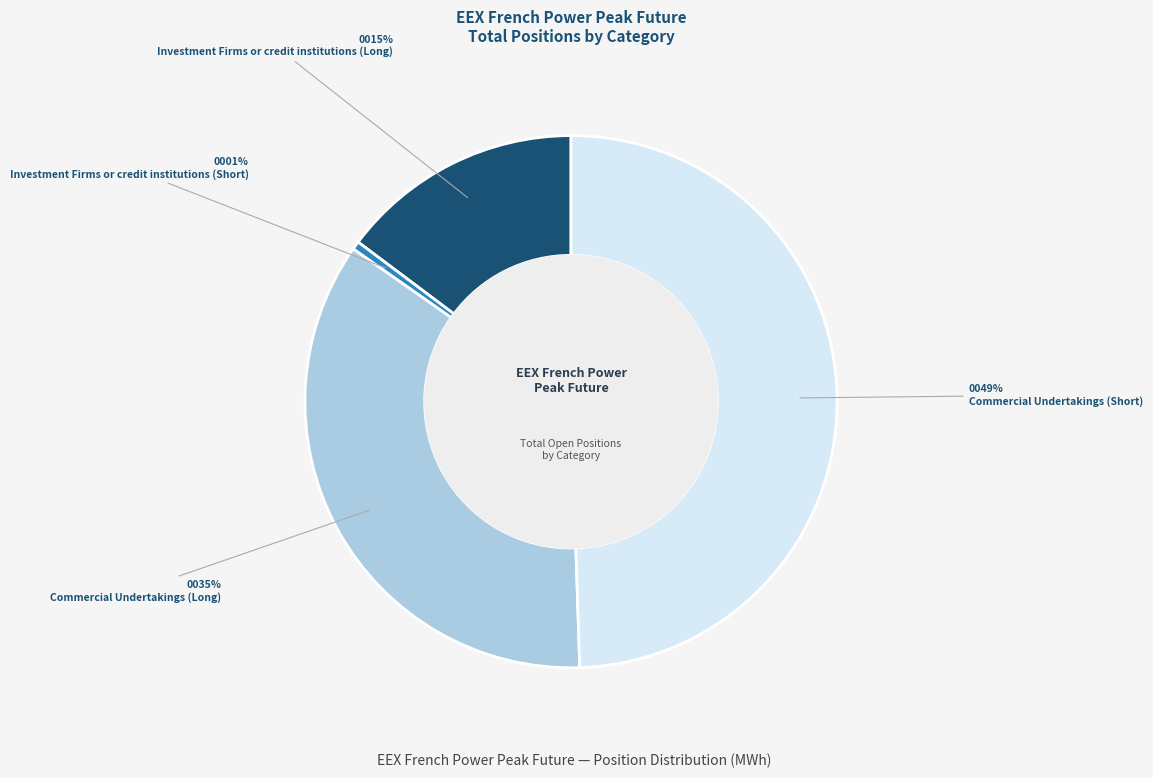

What percentage is the Investment Firms or credit institutions (Short) slice, to the nearest percent?

1%